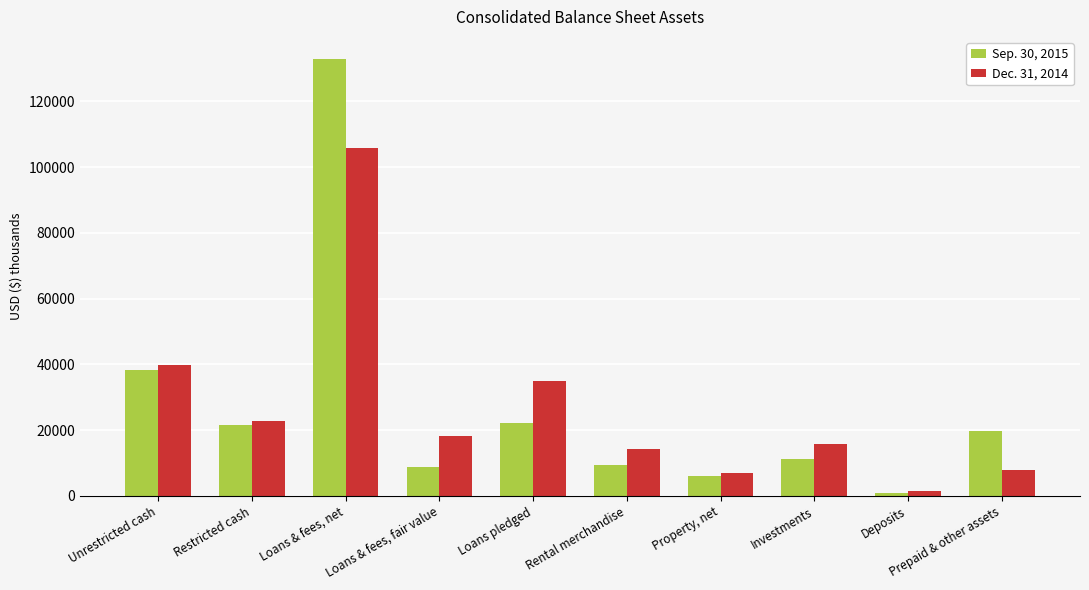

How many bars are there in total?

20